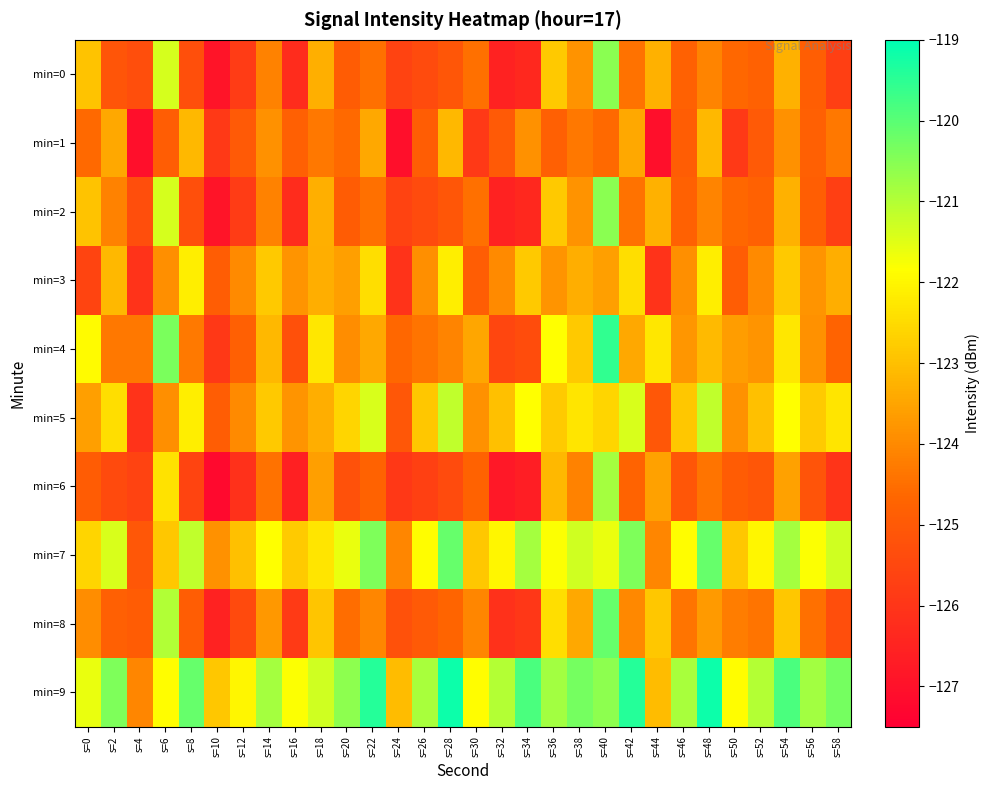

Rank the series at s=48 from highest to lowest value.

min=9, min=7, min=5, min=3, min=4, min=1, min=8, min=0, min=2, min=6